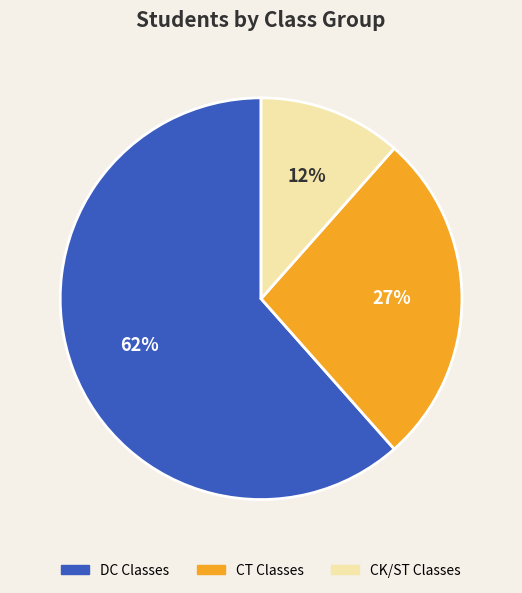

To the nearest percent, what is the average slice percentage?

33%